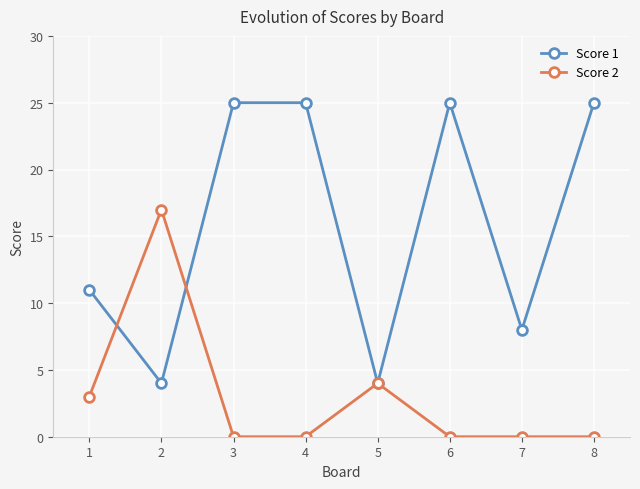

At which label is Score 1 closest to 14?

1